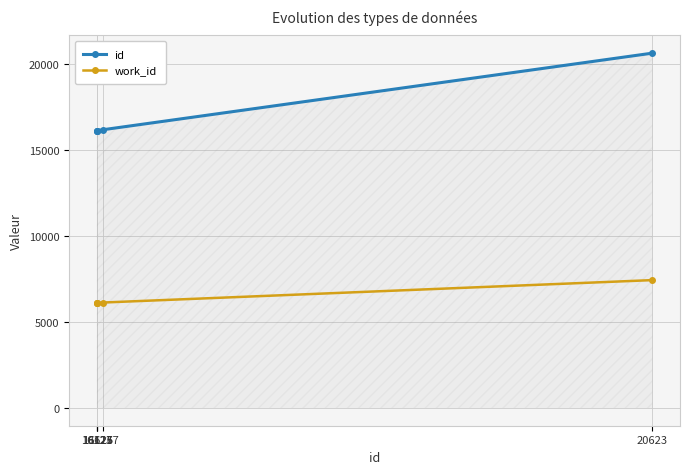

Where is id nearest to the value 18373?

16177